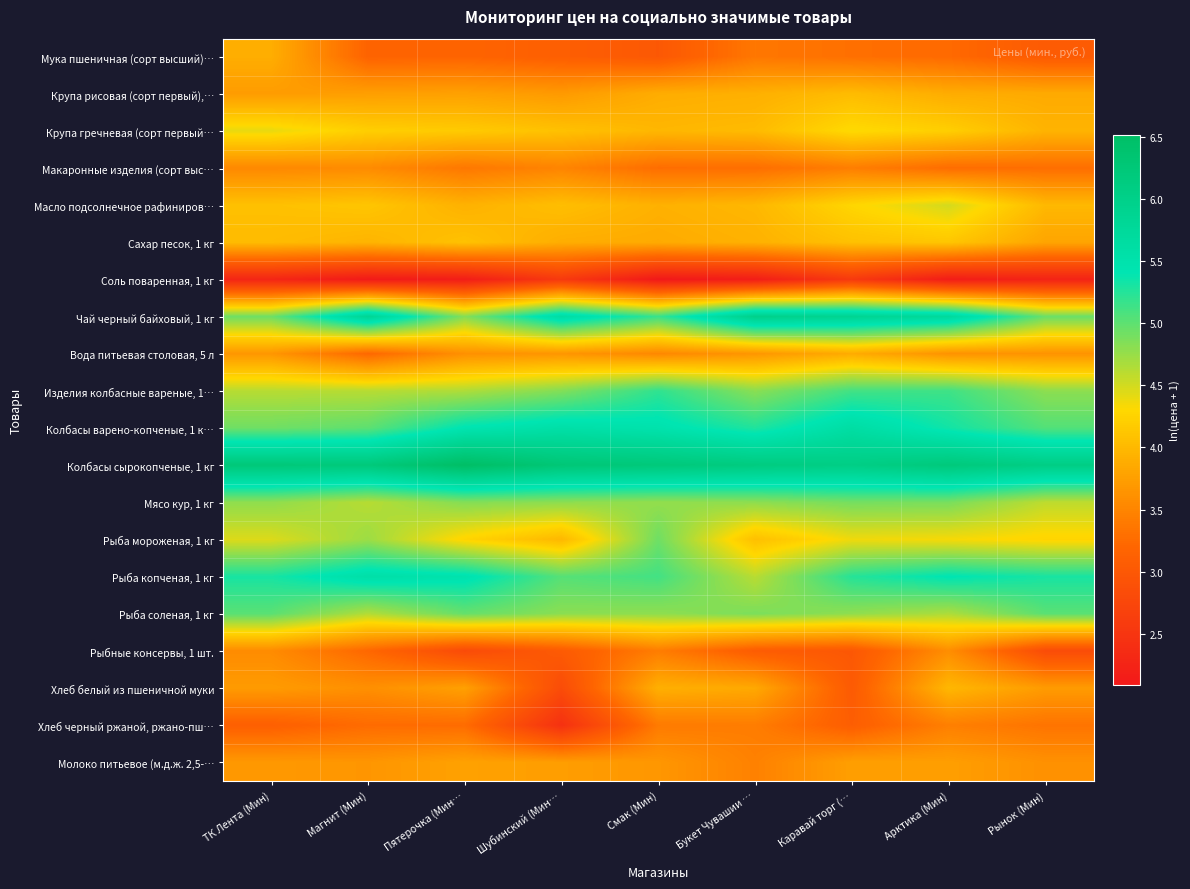

What is the total value across all series at Букет Чувашии …?

82.7